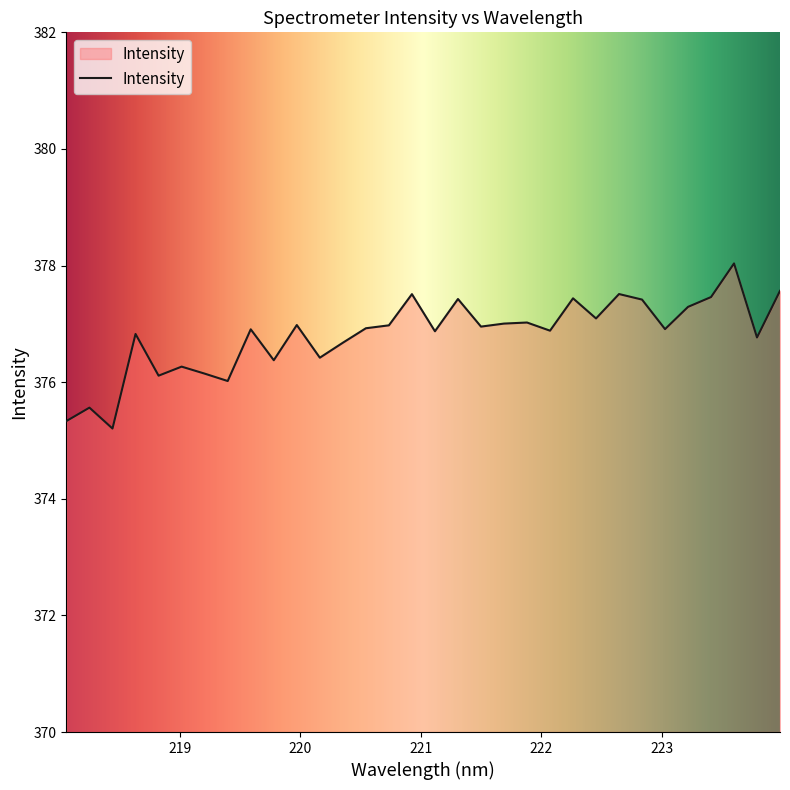

What is the smallest value displayed?

375.2